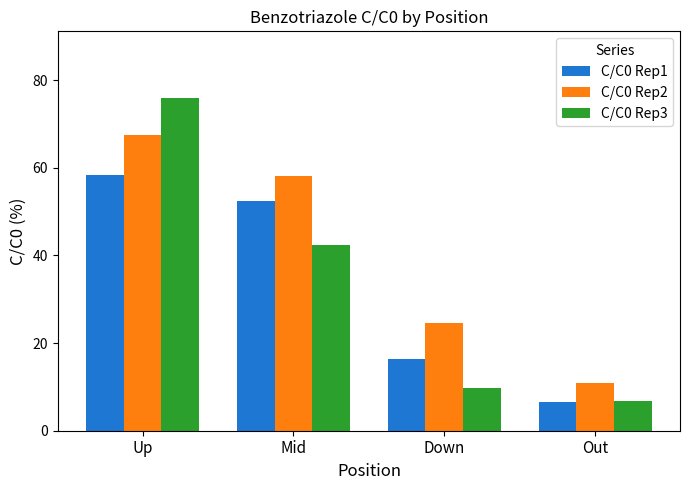

At how many categories does at least one series exceed 21?

3